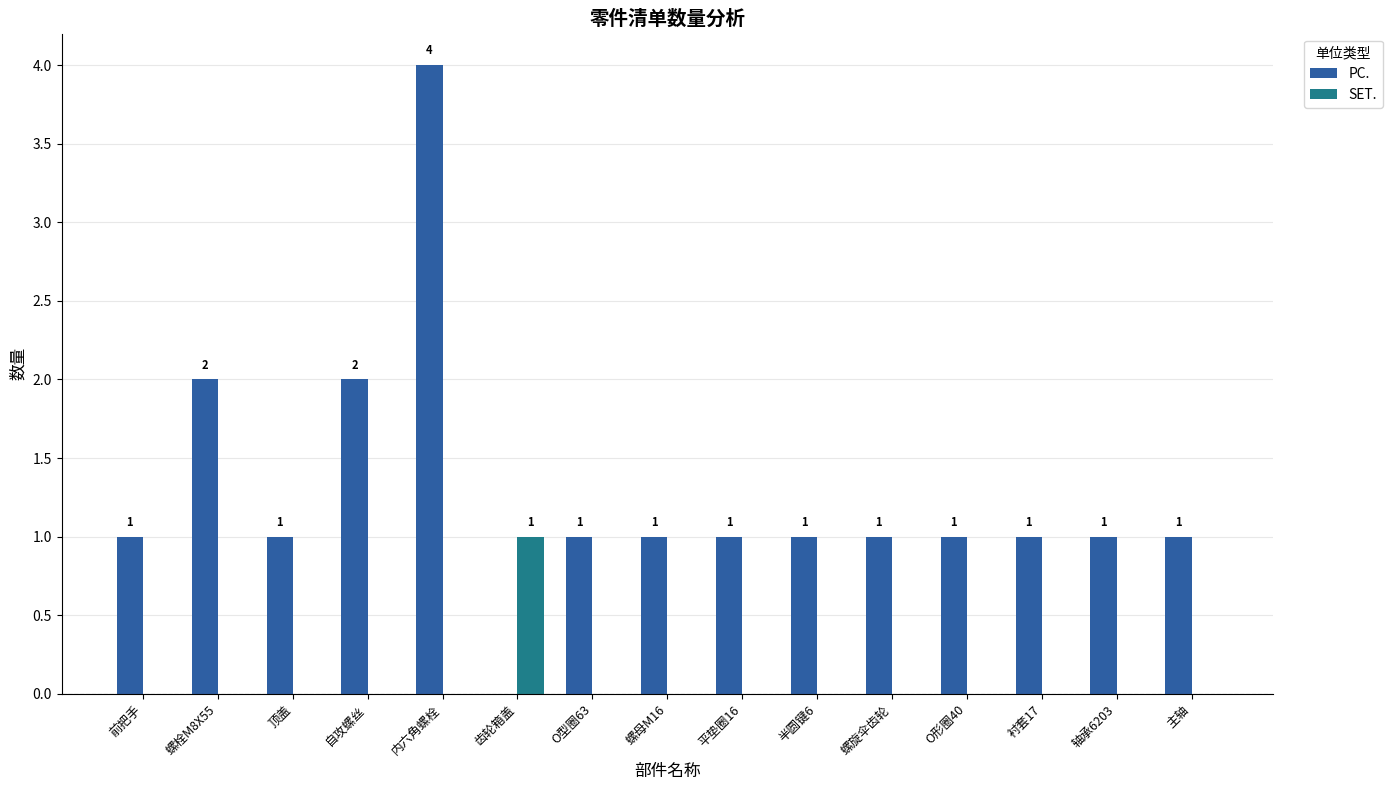

What is the sum of all PC. values?

19